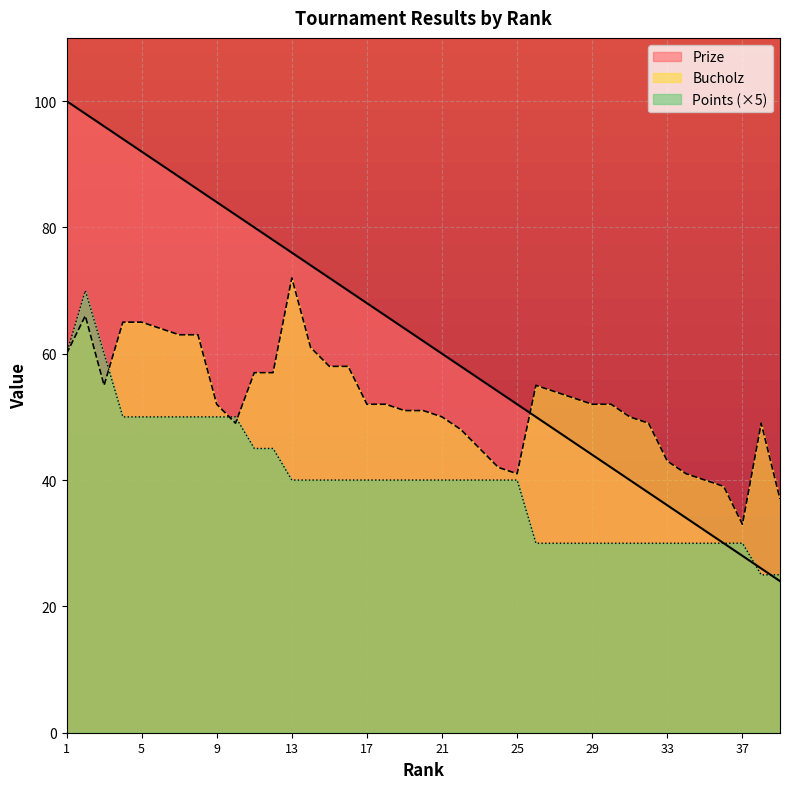

Between 27 and 30, which is larger?

27